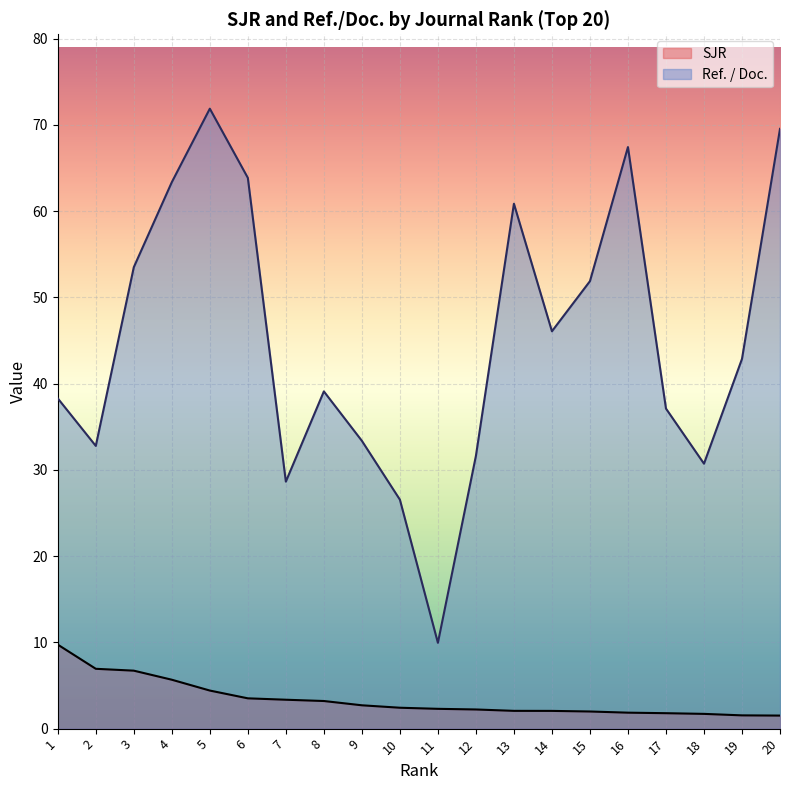

True or false: SJR and Ref. / Doc. intersect in this chart.

False